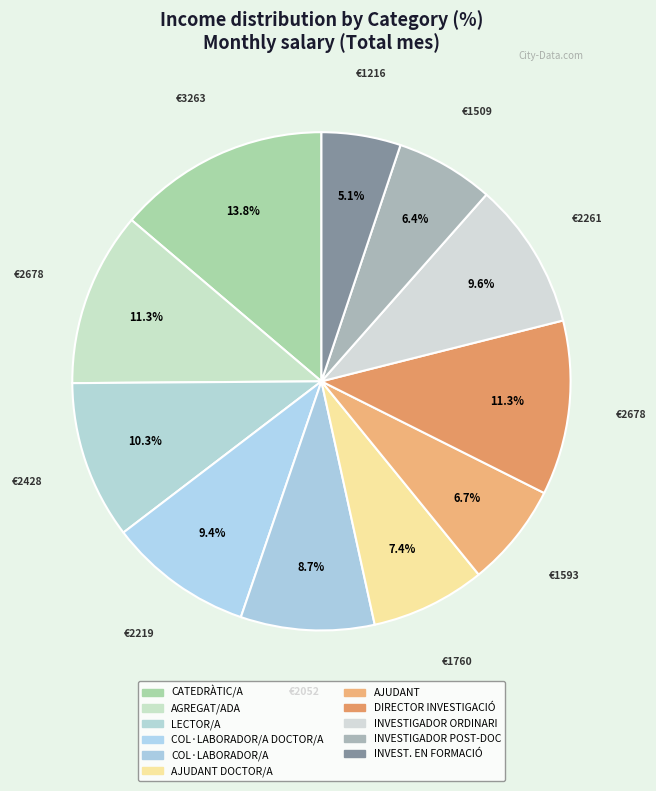

Is there a majority slice in this chart?

No